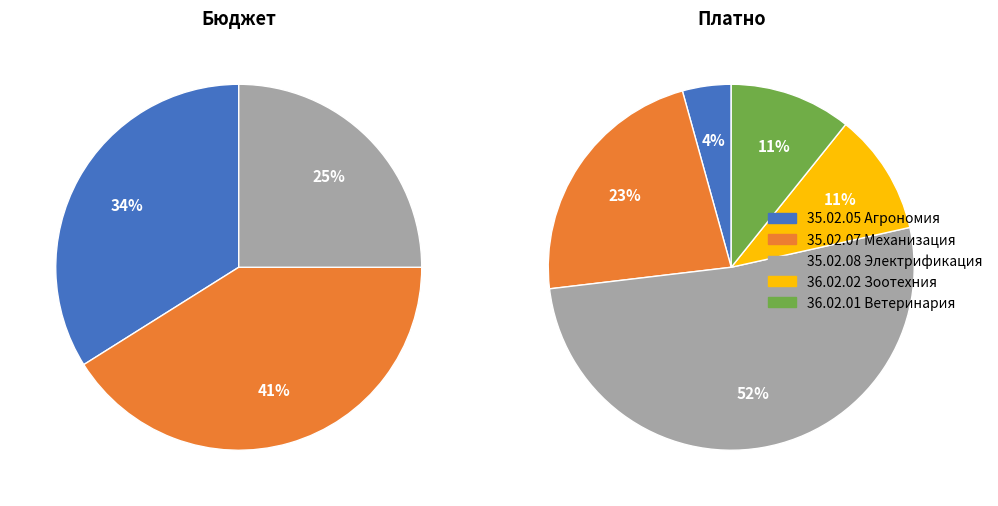

Does 35.02.05 Агрономия represent more than half of the total?

No